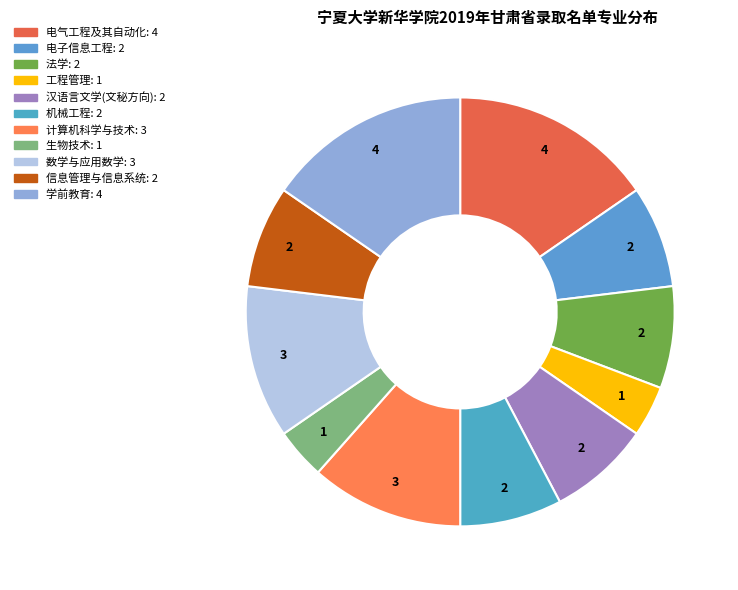

Which category has the biggest portion of the pie?

电气工程及其自动化